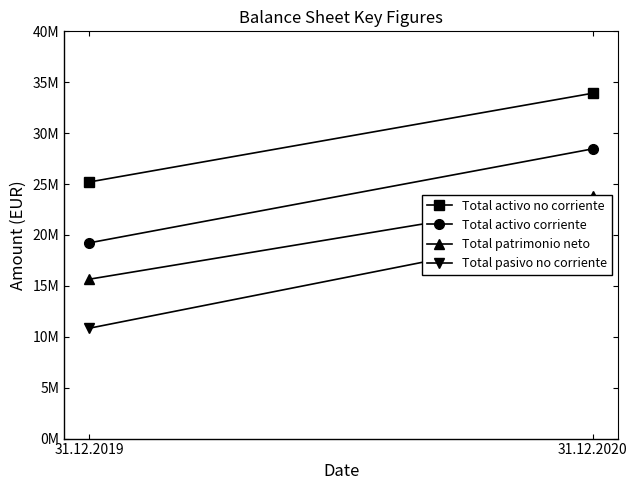

What are all the series names shown in the legend?

Total activo no corriente, Total activo corriente, Total patrimonio neto, Total pasivo no corriente